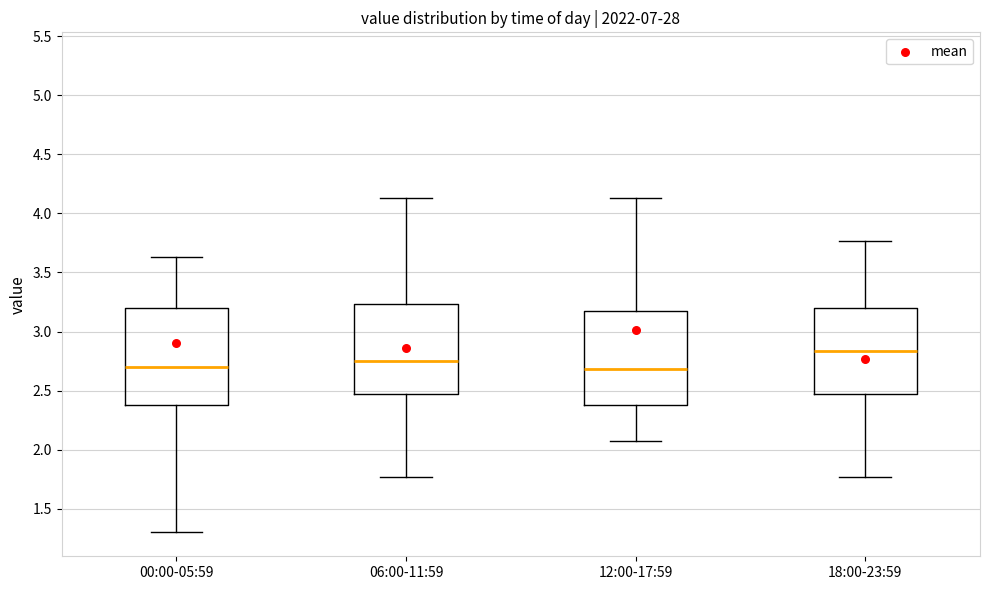

Reading left to right, read every box against the y-axis: the position of its median line, the range the box covers, and the ends of its whiskers. The values are not printed on the chart, so give them approximately, as read against the axis.

00:00-05:59: median 2.70, box 2.40 to 3.20, whiskers 1.30 to 3.65
06:00-11:59: median 2.75, box 2.50 to 3.25, whiskers 1.75 to 4.15
12:00-17:59: median 2.70, box 2.40 to 3.20, whiskers 2.05 to 4.15
18:00-23:59: median 2.85, box 2.50 to 3.20, whiskers 1.75 to 3.75